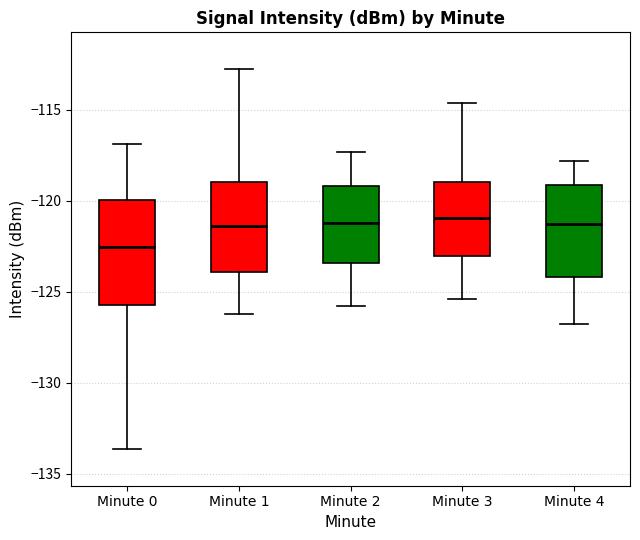

Reading left to right, read every box against the y-axis: the position of its median line, the range the box covers, and the ends of its whiskers. The values are not printed on the chart, so give them approximately, as read against the axis.

Minute 0: median -122.5, box -126.0 to -120.0, whiskers -133.5 to -117.0
Minute 1: median -121.5, box -124.0 to -119.0, whiskers -126.0 to -112.5
Minute 2: median -121.0, box -123.5 to -119.0, whiskers -126.0 to -117.5
Minute 3: median -121.0, box -123.0 to -119.0, whiskers -125.5 to -114.5
Minute 4: median -121.5, box -124.0 to -119.0, whiskers -127.0 to -118.0